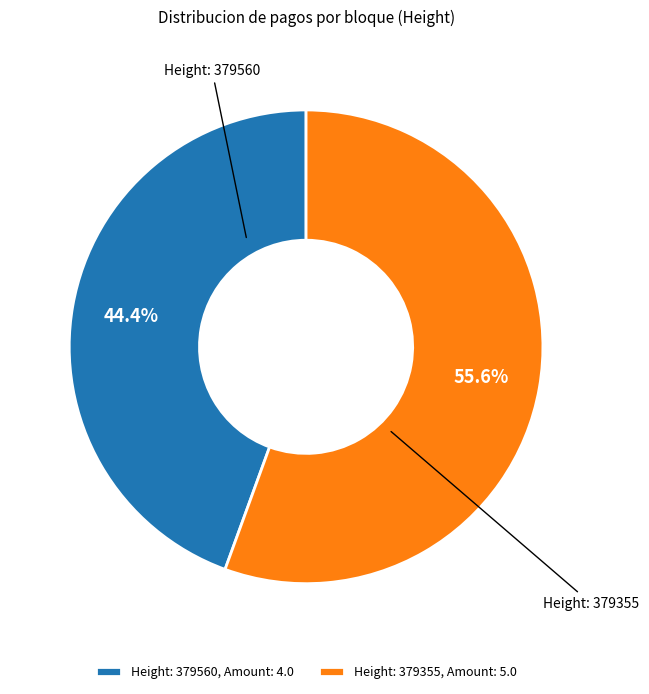

Which slice represents more than half of the pie?

Height: 379355, Amount: 5.0